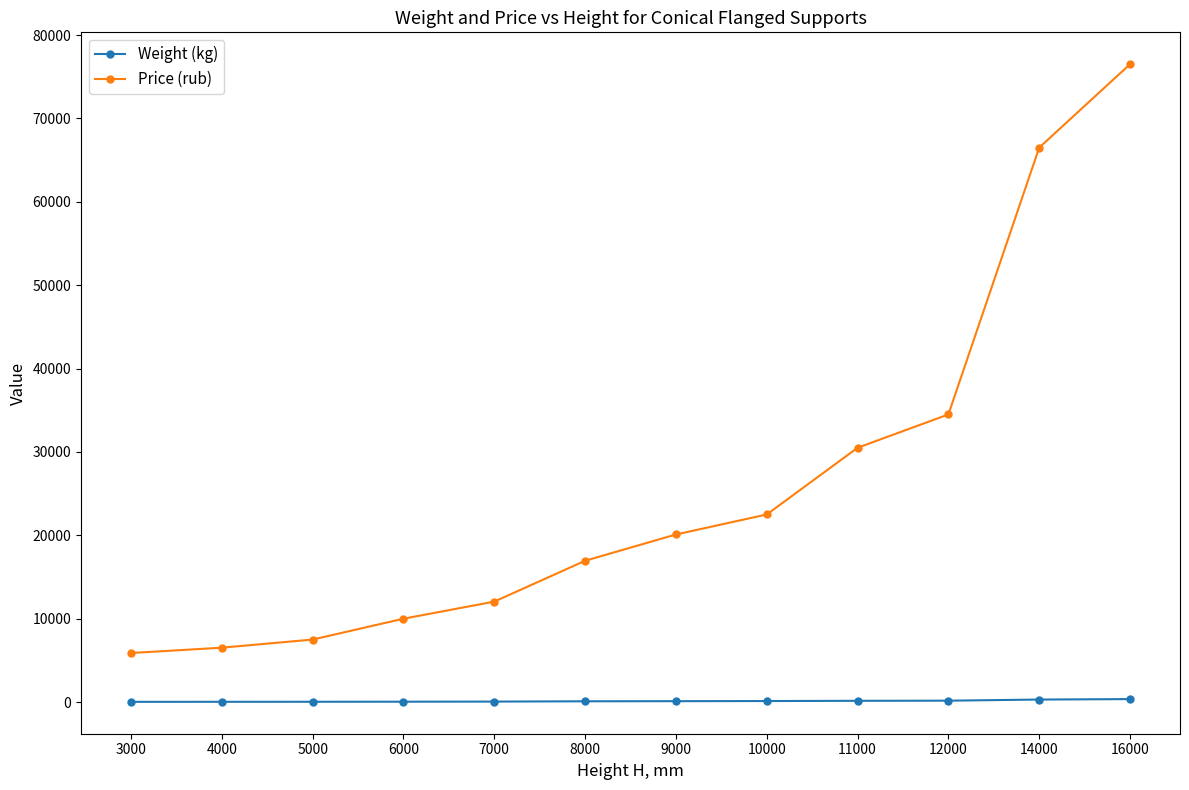

What is the value of the Price (rub) point at the 8th from the left?

22500